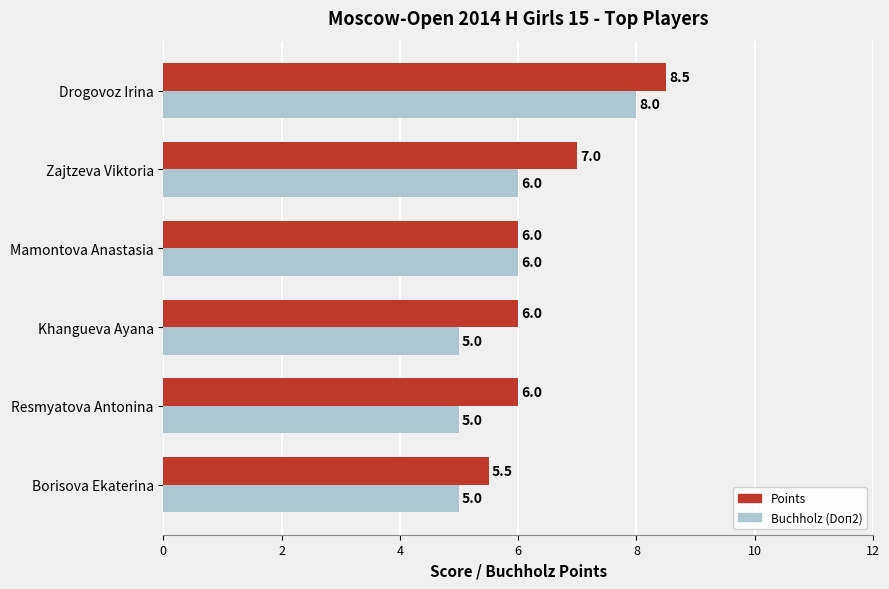

What is the difference between the highest and lowest values at Khangueva Ayana?

1.0